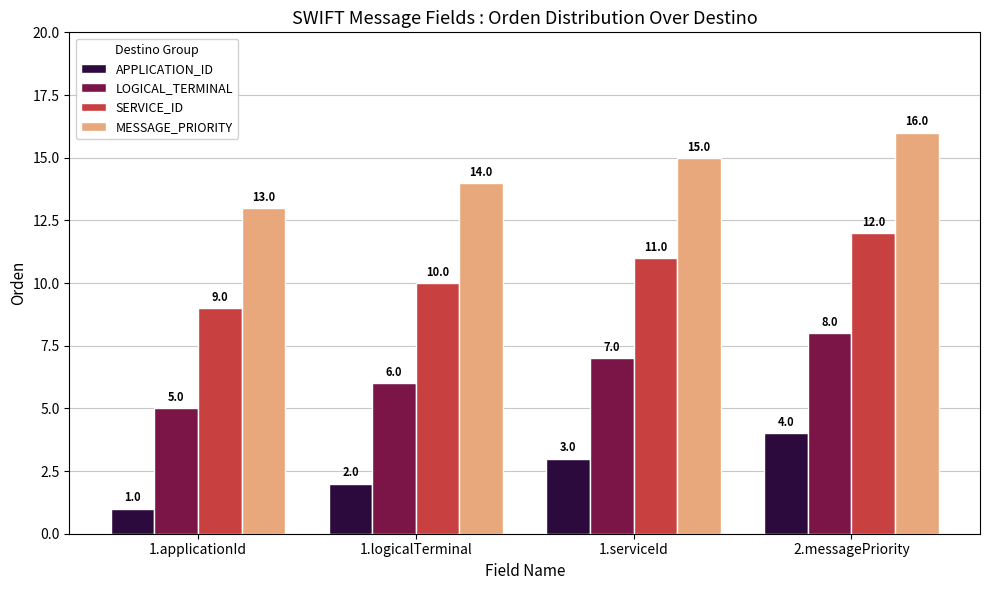

What is the spread (max minus min) of values at 1.serviceId?

12